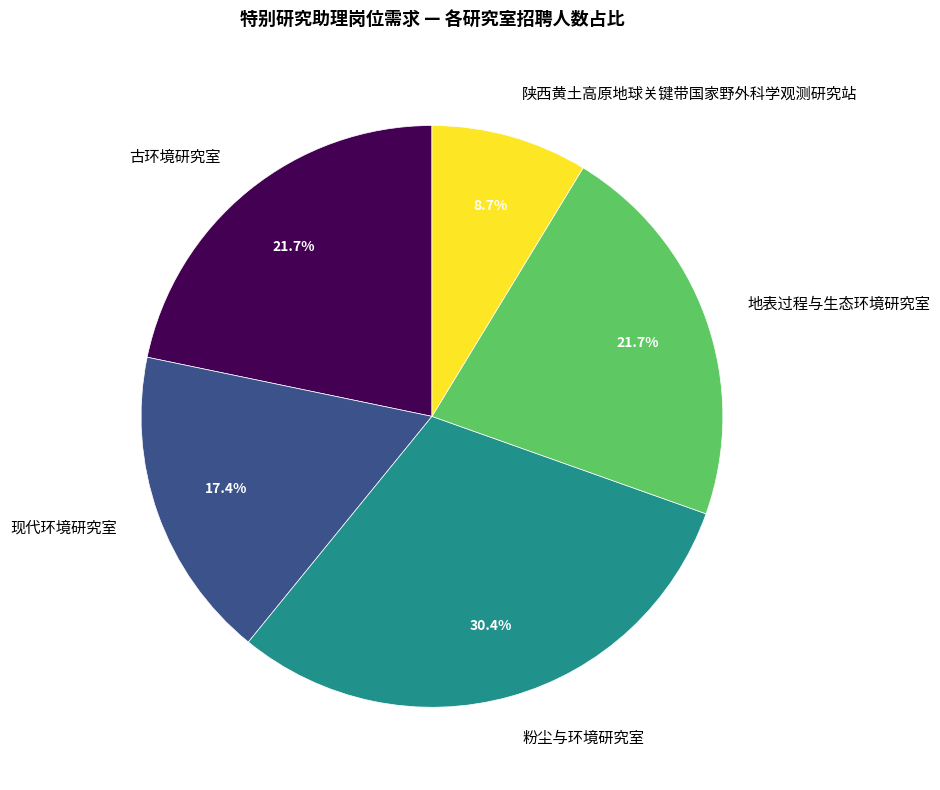

Which slice is the smallest?

陕西黄土高原地球关键带国家野外科学观测研究站